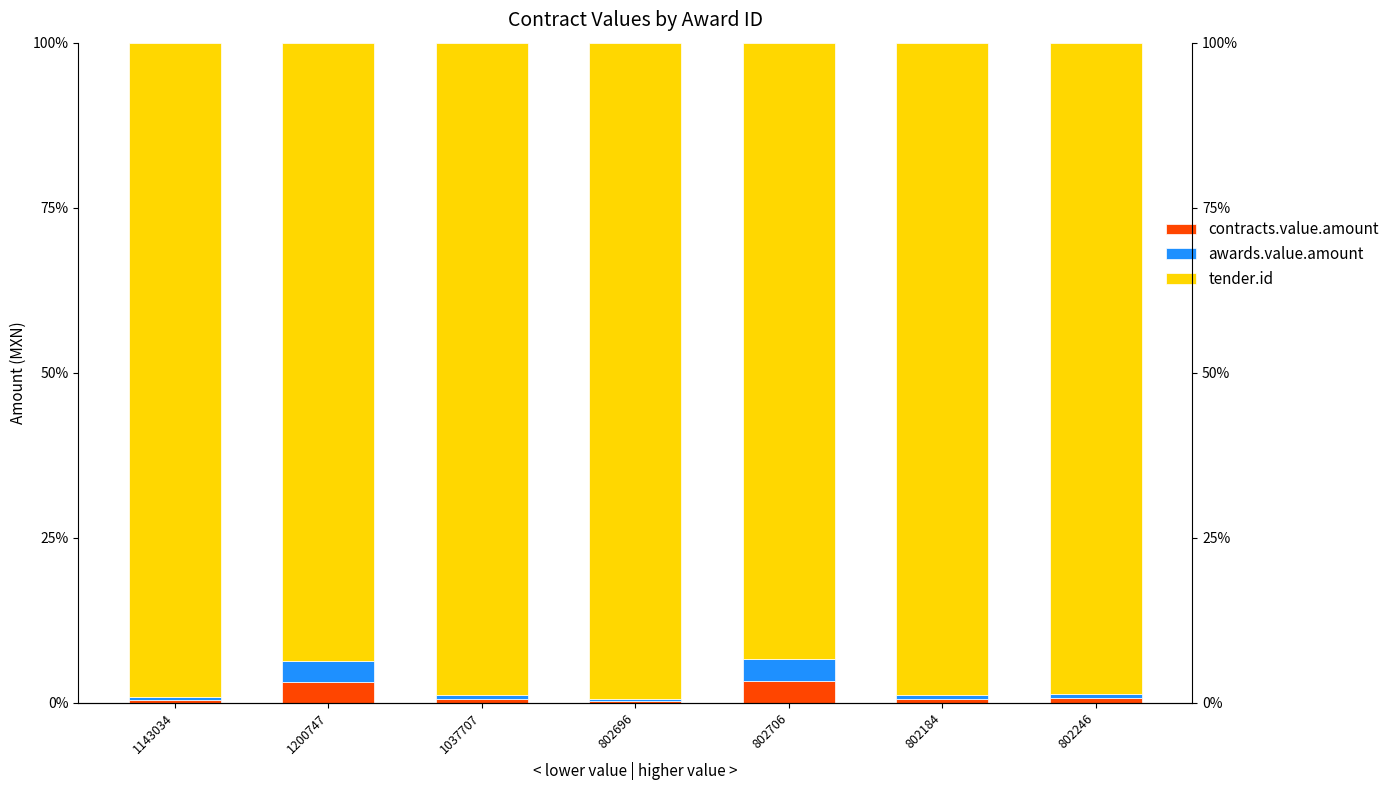

What is the sum of the tender.id values at 1200747 and 802184?

192.5